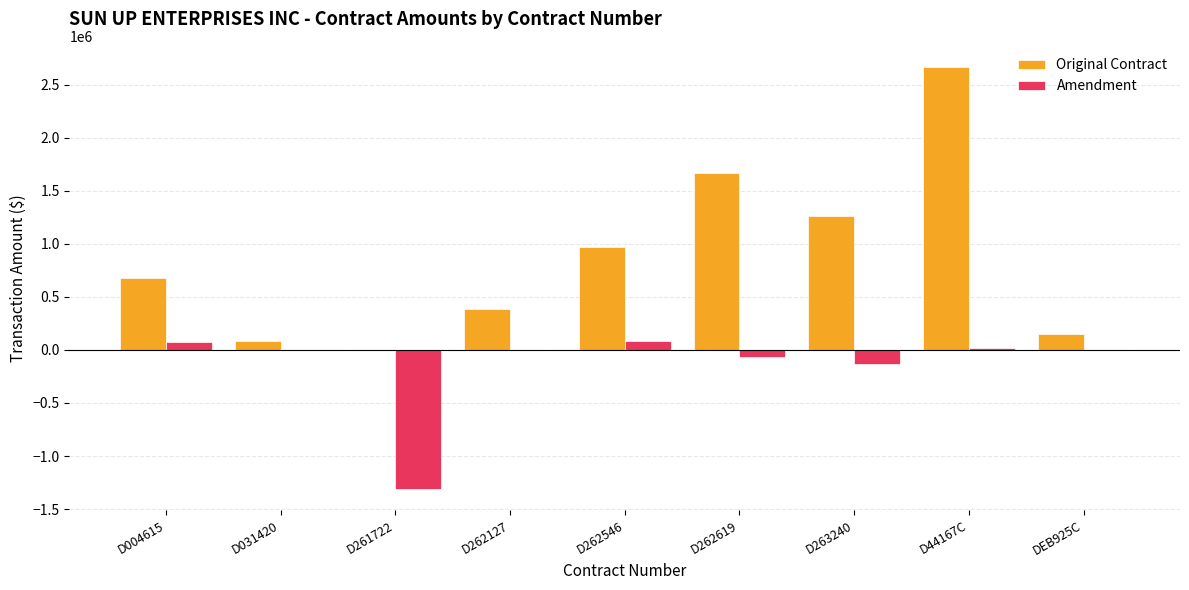

Is it true that Original Contract equals 387884.5 at D262127?

True